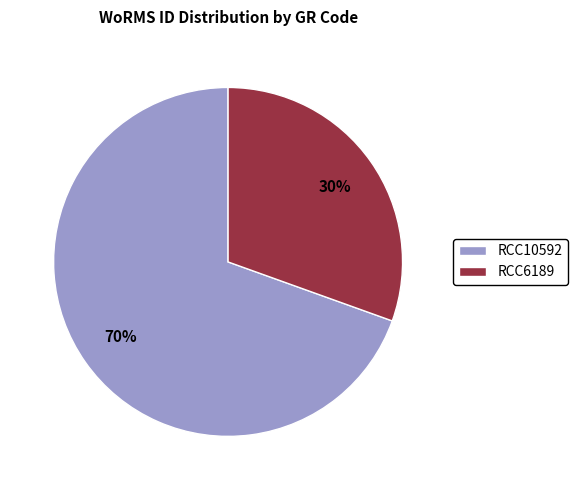

Rank the categories by value from lowest to highest.

RCC6189, RCC10592